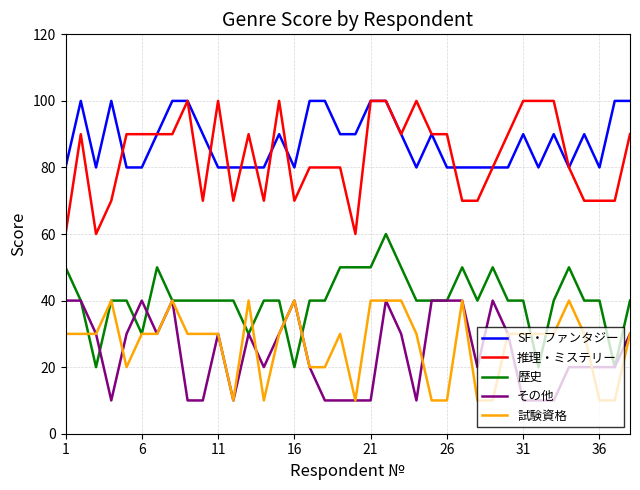

What is the lowest value of the 推理・ミステリー series?

60